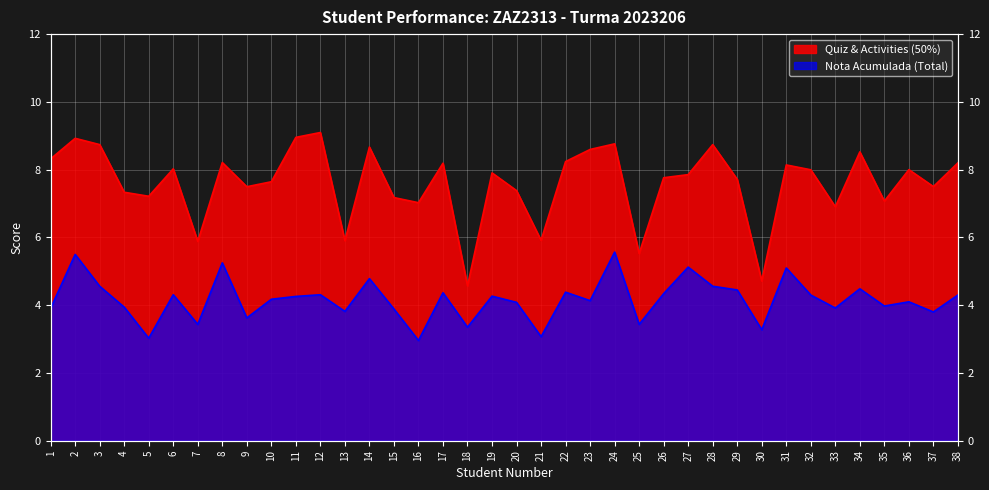

The Quiz & Activities (50%) series shows 8.0 at 32. True or false?

True